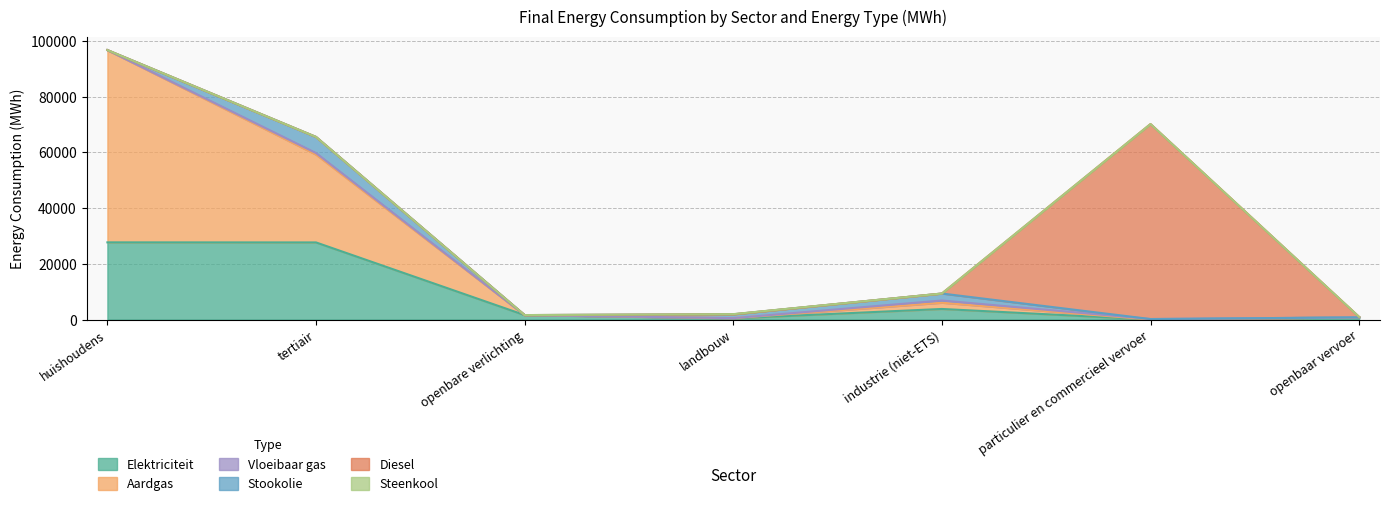

What is the label of the 5th point from the right?

openbare verlichting